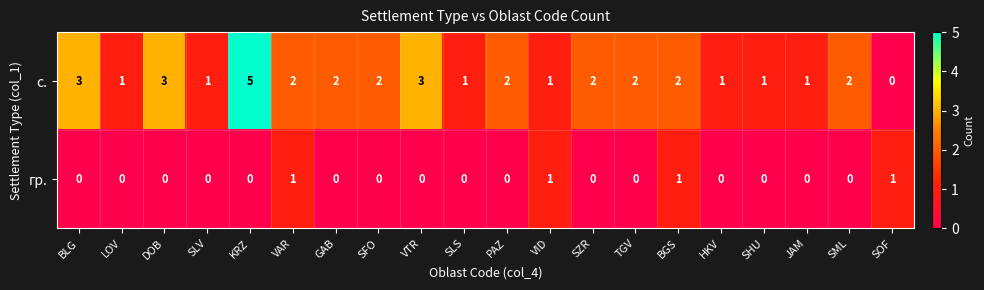

The value of гр. at SOF is 1. True or false?

True